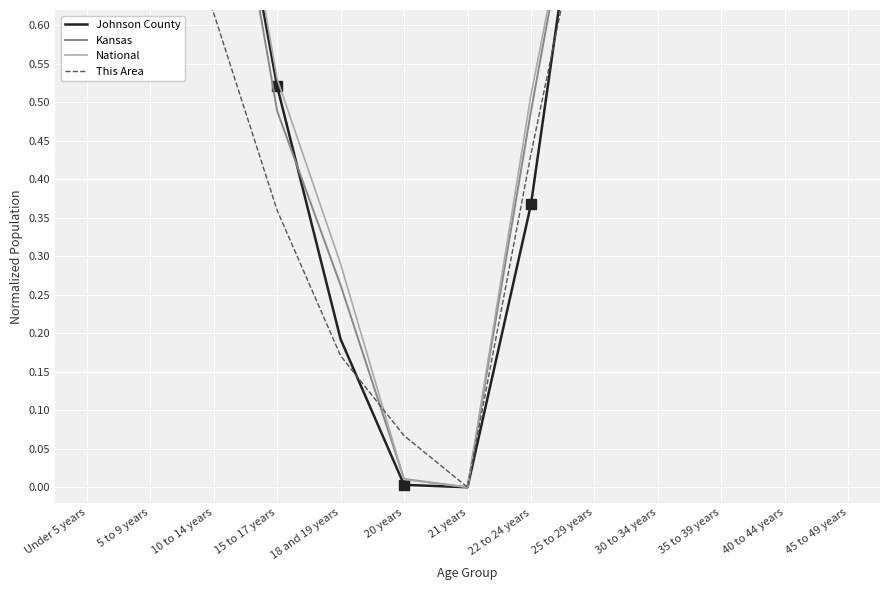

What is the difference between the Kansas values at 22 to 24 years and 10 to 14 years?

0.5